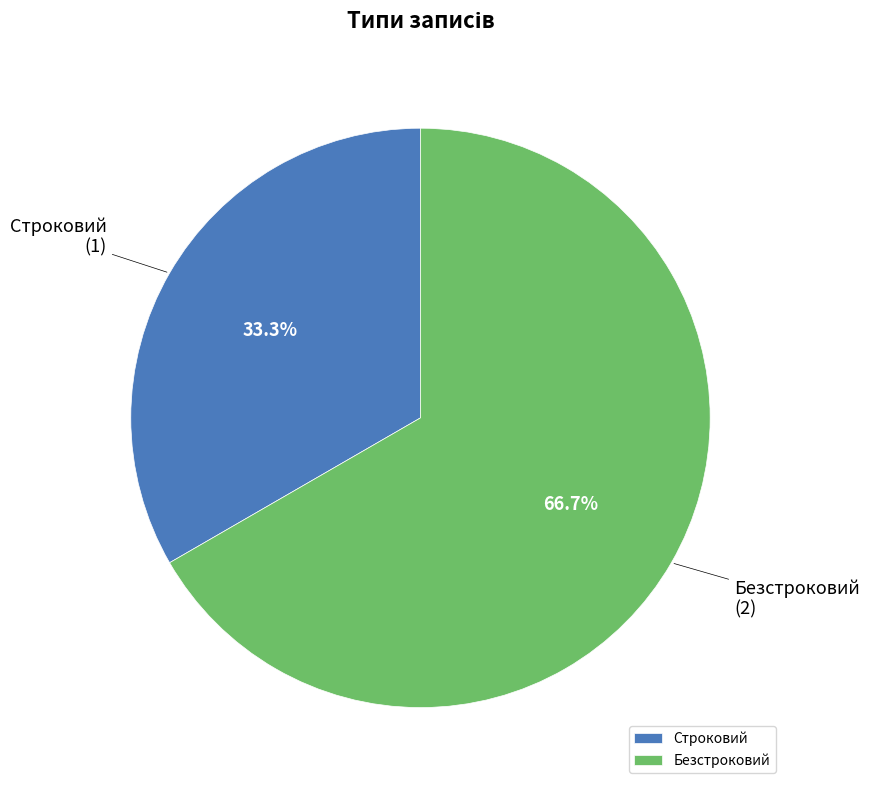

Between Строковий and Безстроковий, which is larger?

Безстроковий